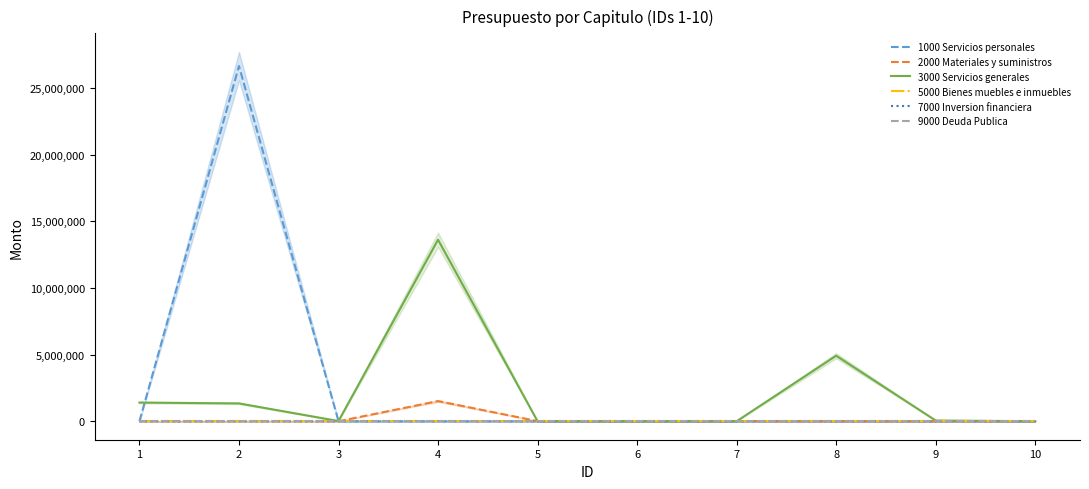

True or false: 2000 Materiales y suministros and 7000 Inversion financiera intersect in this chart.

False